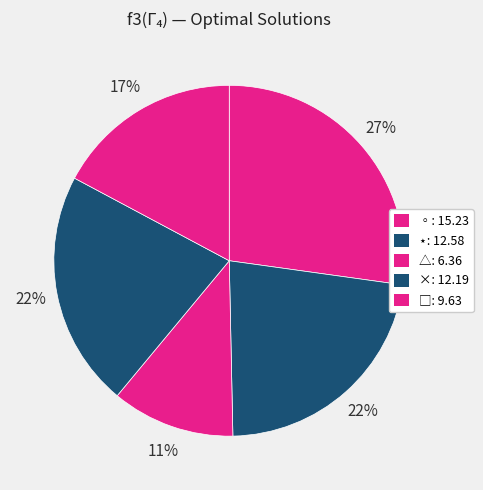

How many slices are in this pie chart?

5